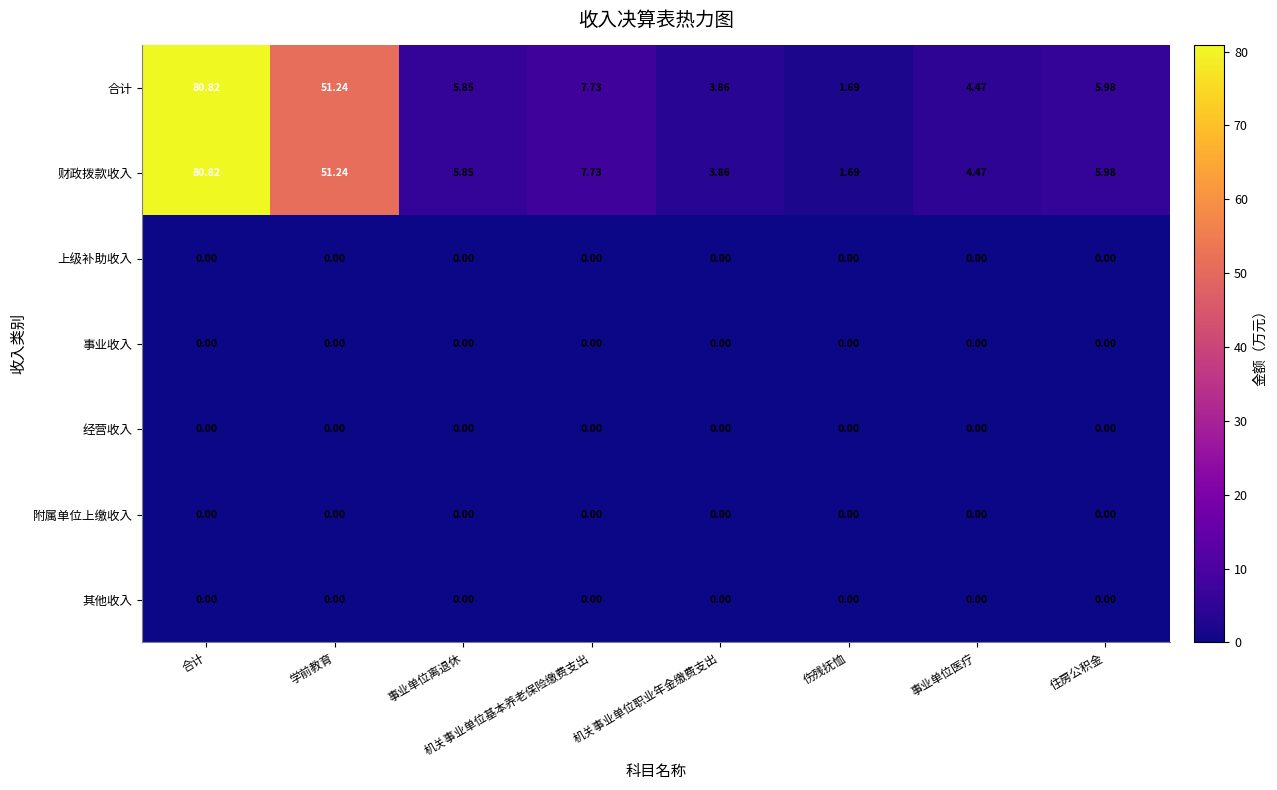

List the labels in order of 合计 value, largest first.

合计, 学前教育, 机关事业单位基本养老保险缴费支出, 住房公积金, 事业单位离退休, 事业单位医疗, 机关事业单位职业年金缴费支出, 伤残抚恤